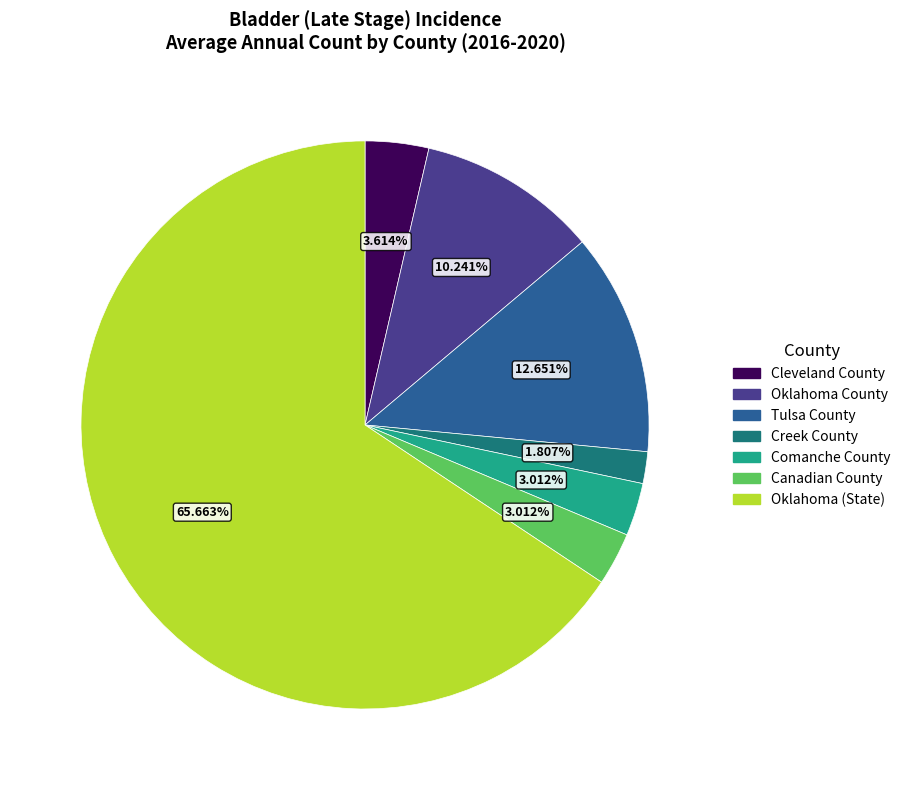

Which has a higher value, Comanche County or Oklahoma County?

Oklahoma County